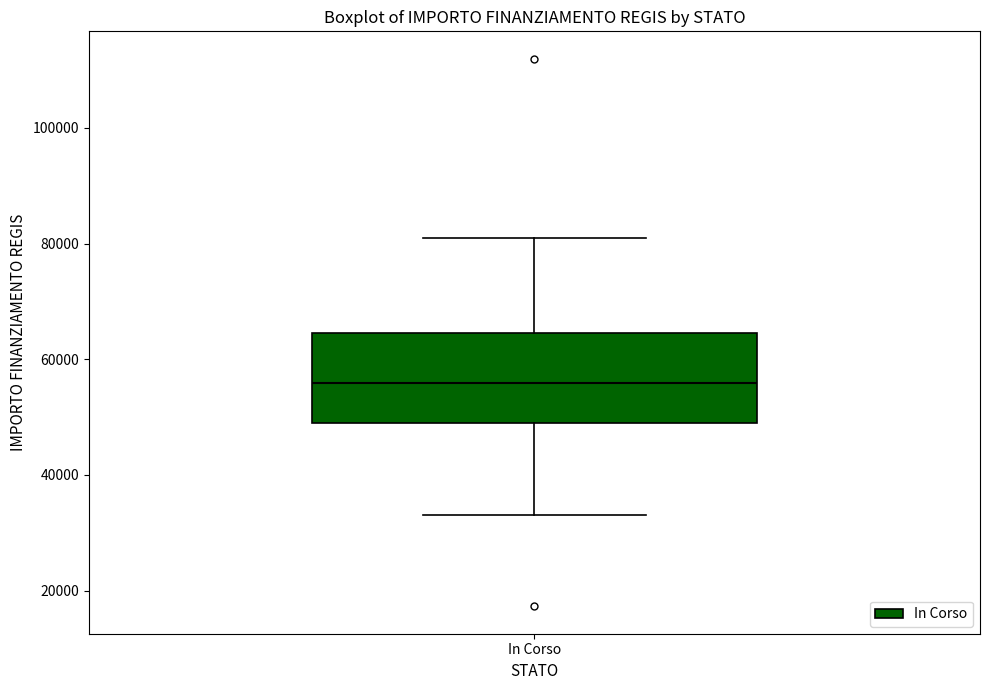

Transcribe this box plot: give where the median line is, the range the box spans, and where the two whiskers end, as read against the y-axis. The values are not printed on the chart, so give them approximately, as read against the axis.

median 56000, box 50000 to 64000, whiskers 32000 to 80000